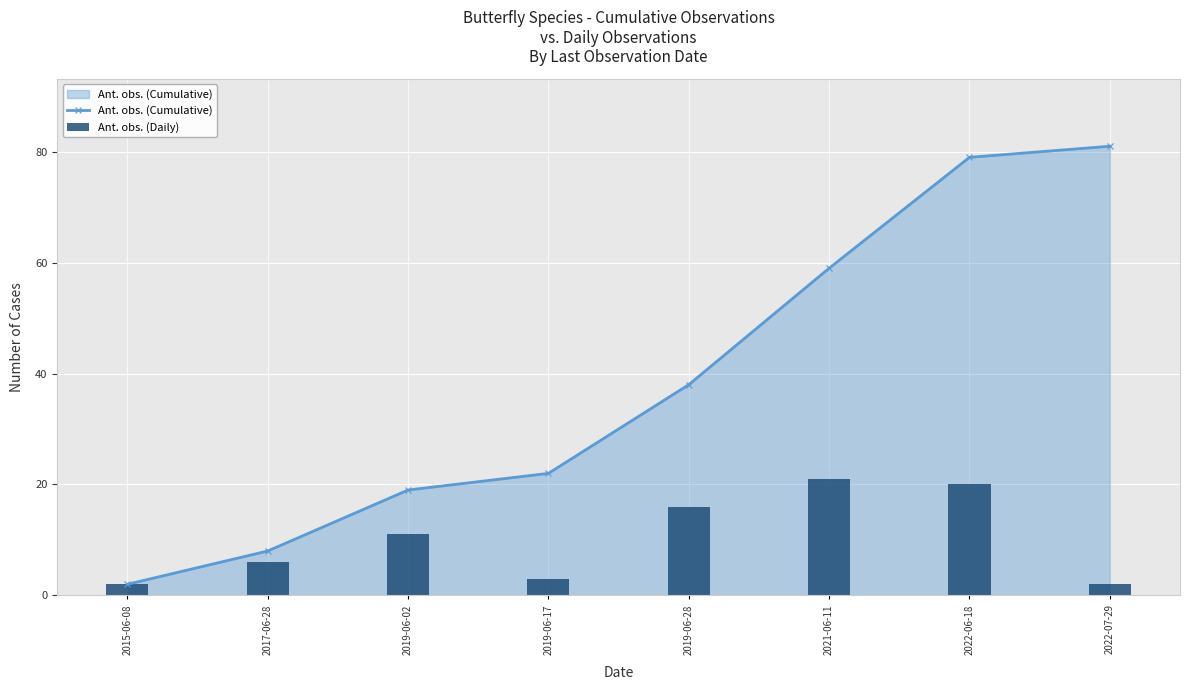

Reading right to left, transcribe all the data shown in this chart.

Ant. obs. (Cumulative): 2022-07-29=81	2022-06-18=79	2021-06-11=59	2019-06-28=38	2019-06-17=22	2019-06-02=19	2017-06-28=8	2015-06-08=2
Ant. obs. (Daily): 2022-07-29=2	2022-06-18=20	2021-06-11=21	2019-06-28=16	2019-06-17=3	2019-06-02=11	2017-06-28=6	2015-06-08=2